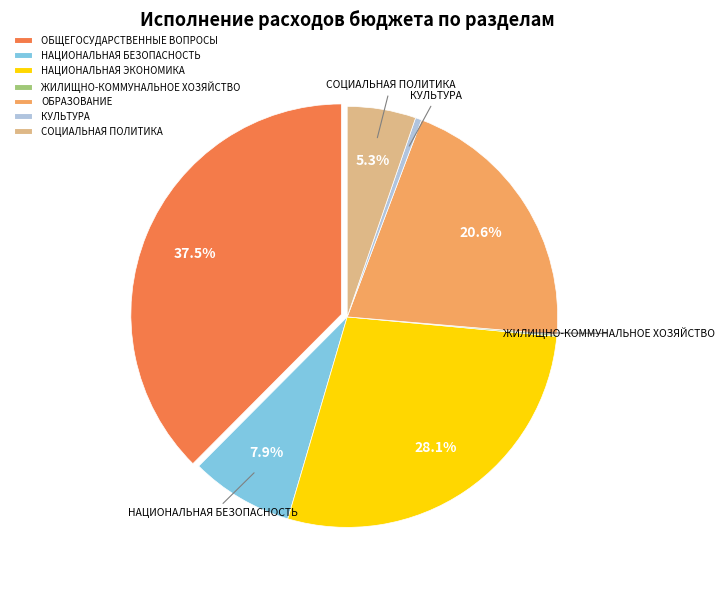

Is there any slice that represents more than half of the pie?

No